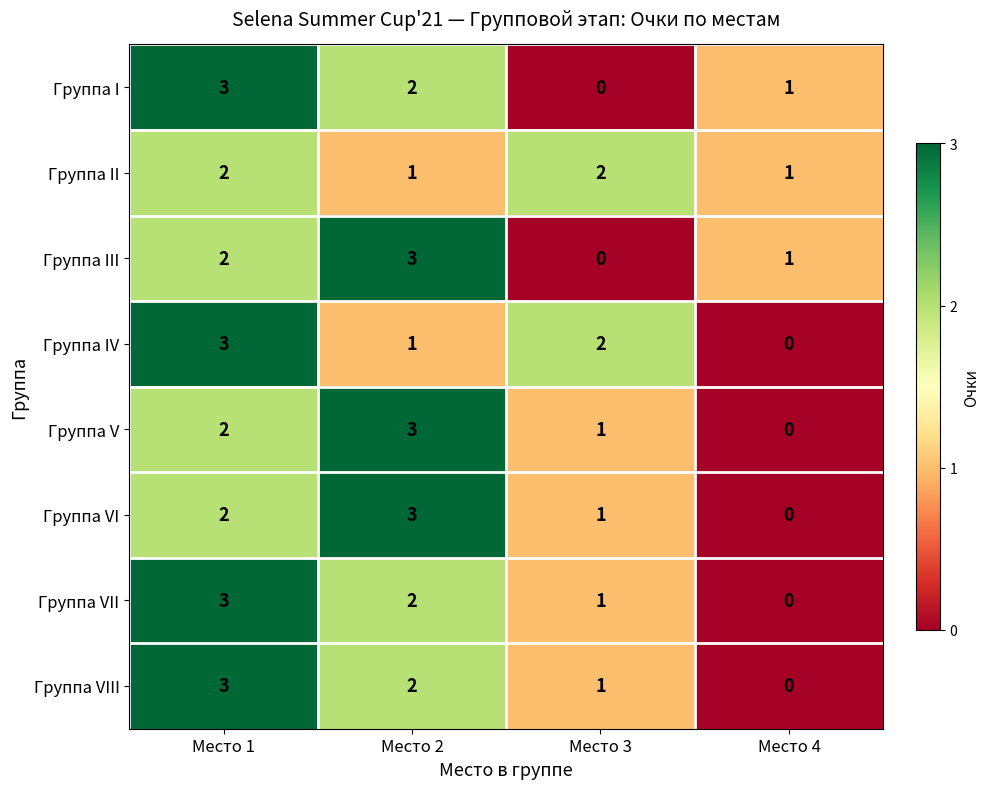

What is the maximum value shown in the chart?

3